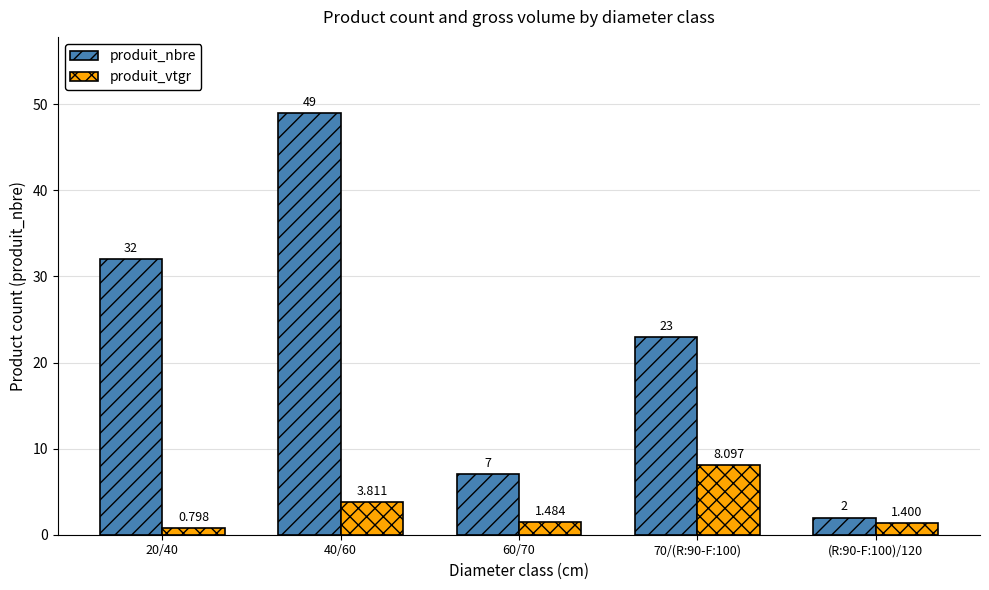

What is the highest value of the produit_vtgr series?

8.1